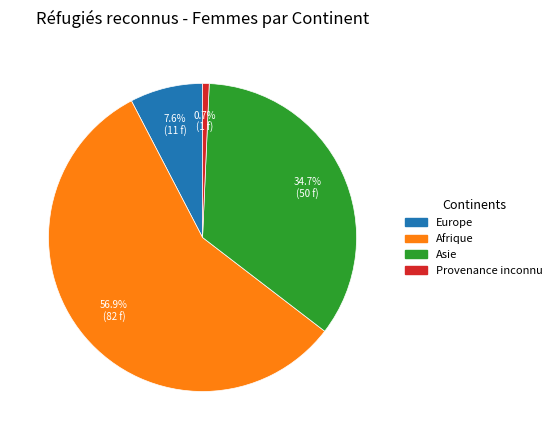

What is the largest slice in the pie chart?

Afrique